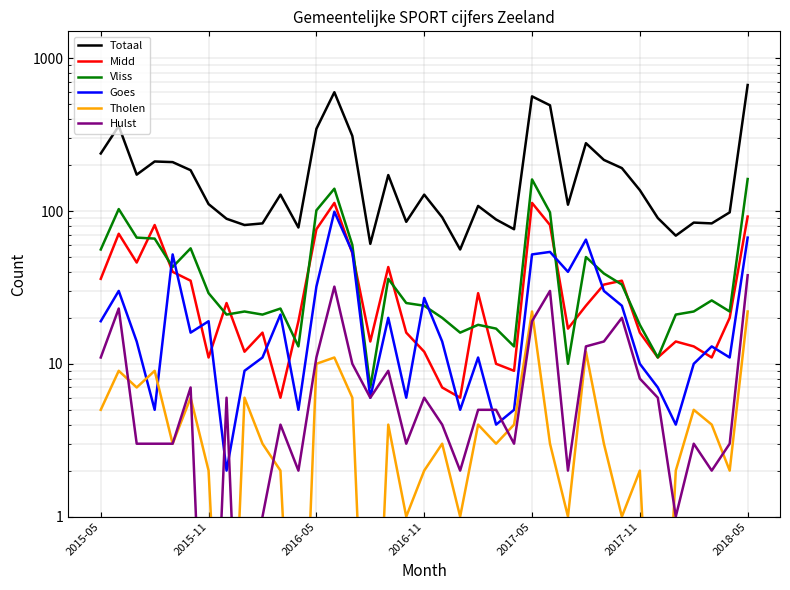

How many series are shown in this chart?

6